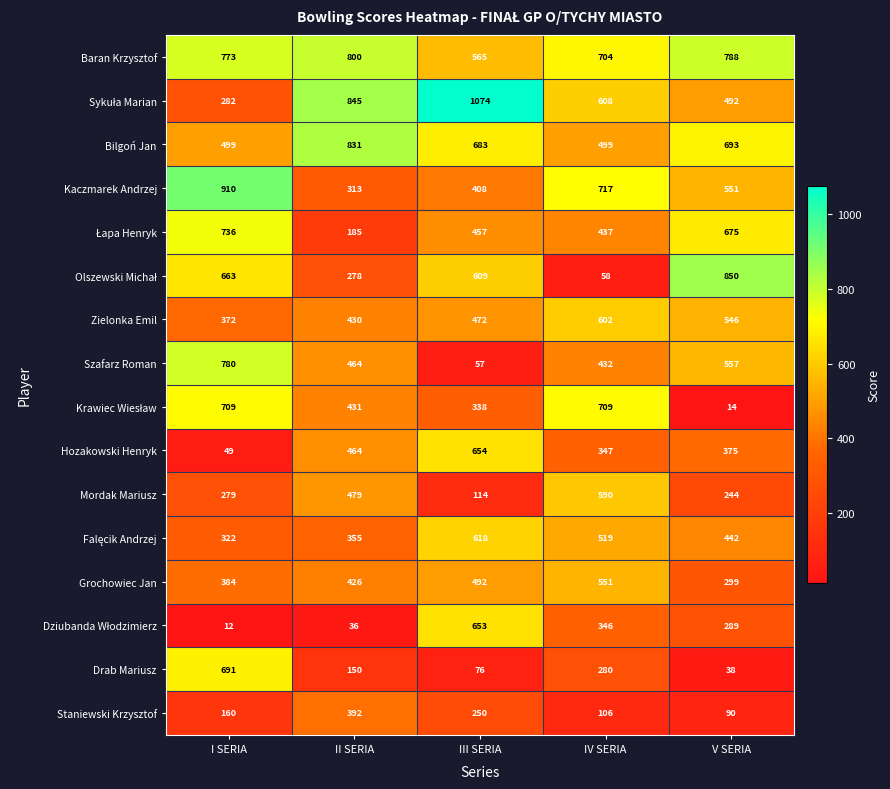

What is the spread (max minus min) of values at III SERIA?

1017